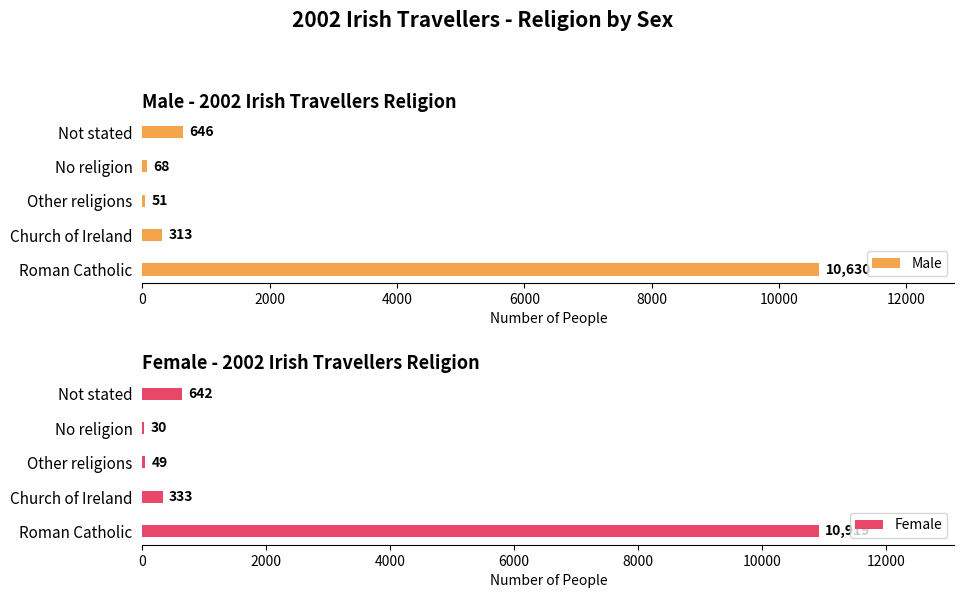

What is the difference between the second highest and second lowest values in the Male series?

578